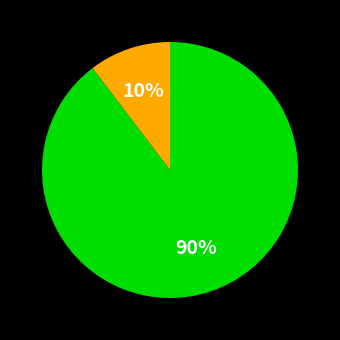

To the nearest percent, what is the average slice percentage?

50%